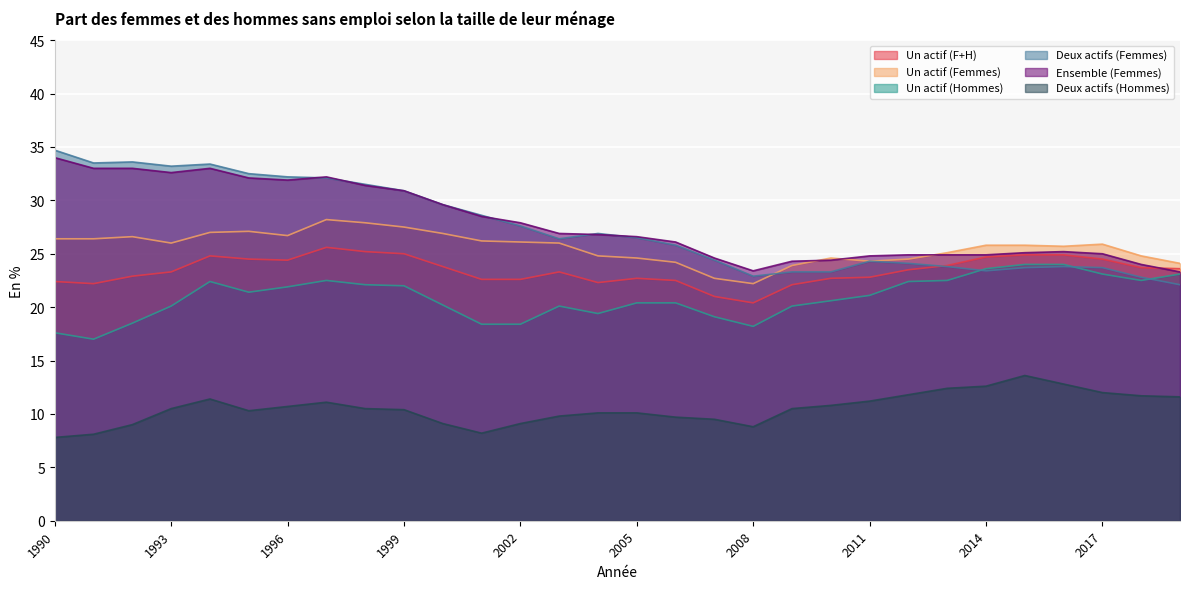

How many lines are shown in the chart?

6